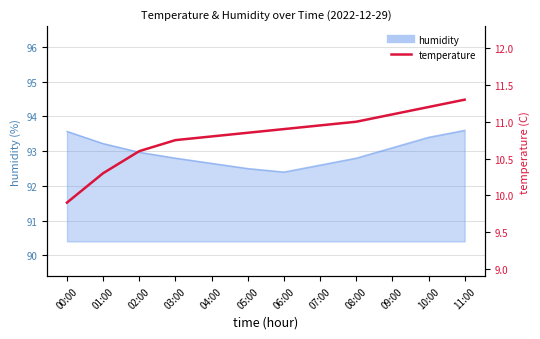

Rank the categories by value from lowest to highest.

00:00, 01:00, 02:00, 03:00, 04:00, 05:00, 06:00, 07:00, 08:00, 09:00, 10:00, 11:00